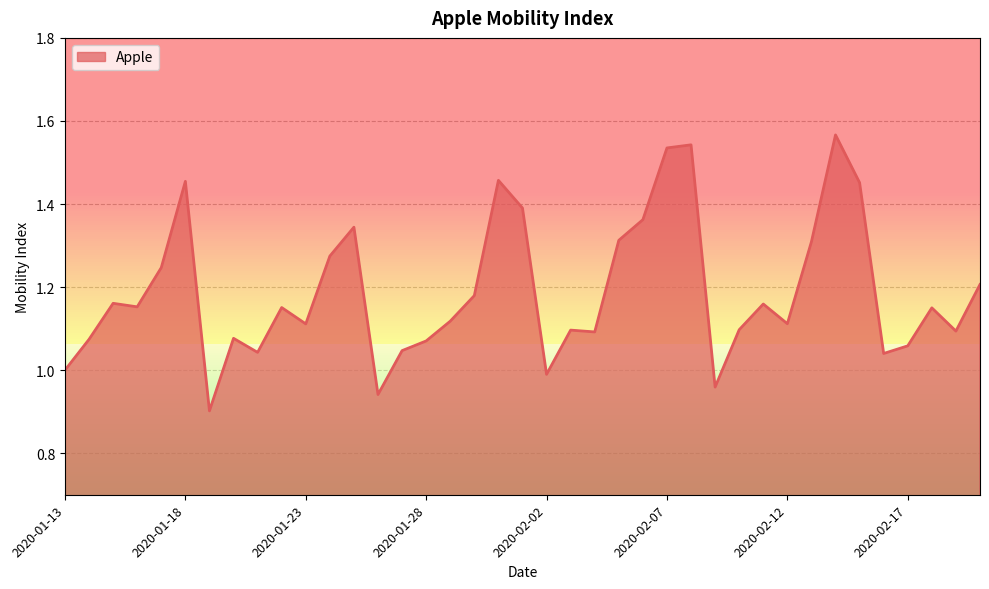

What is the difference between the maximum and minimum values?

0.7